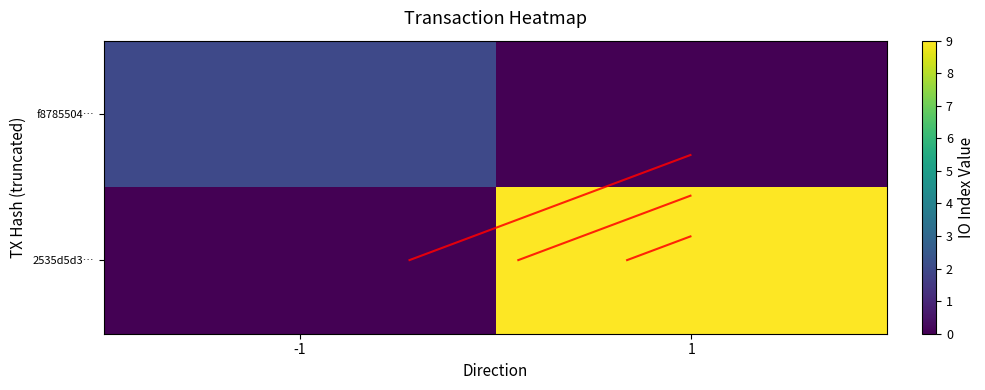

Which series has the largest total across all categories?

2535d5d3…